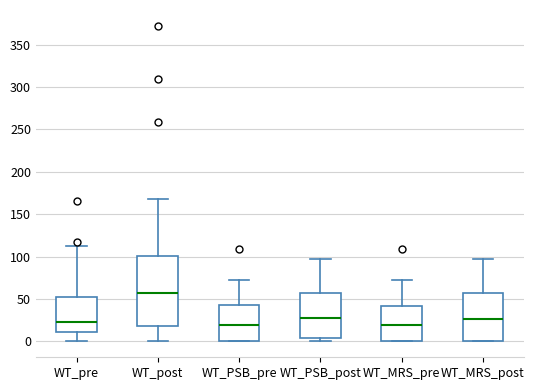

Which box's median line is the highest?

WT_post